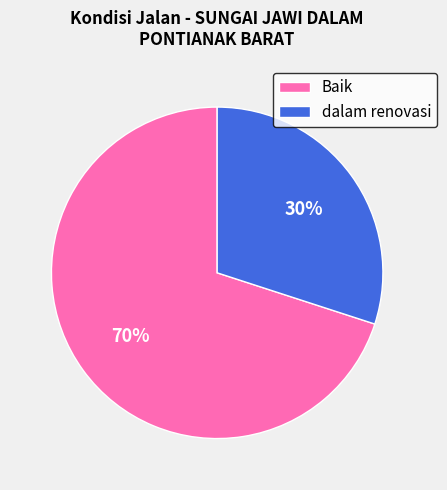

Which category has the smallest portion of the pie?

dalam renovasi